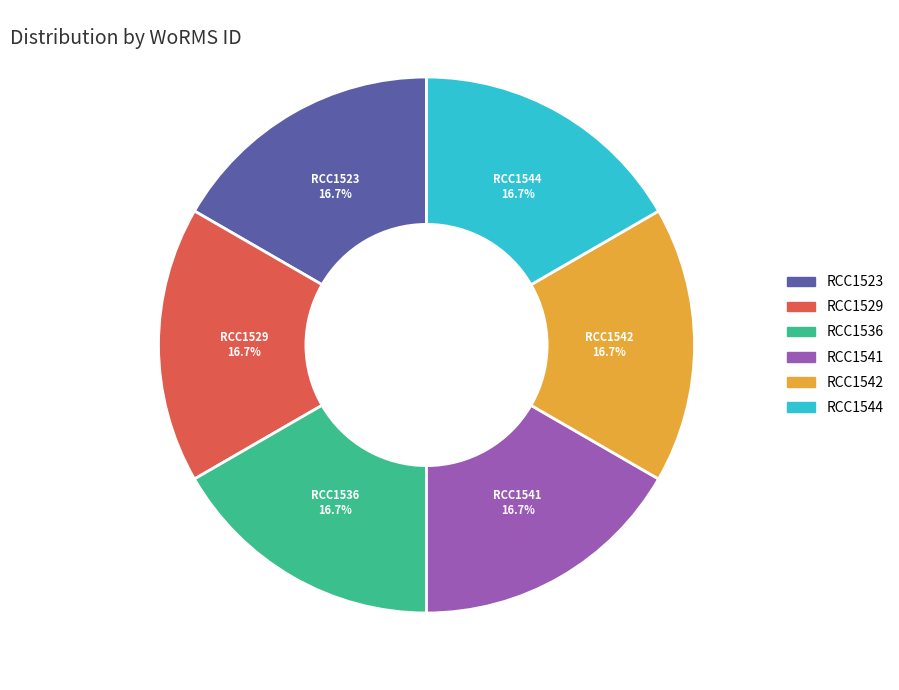

How much of the chart is everything except RCC1529?

83.3%